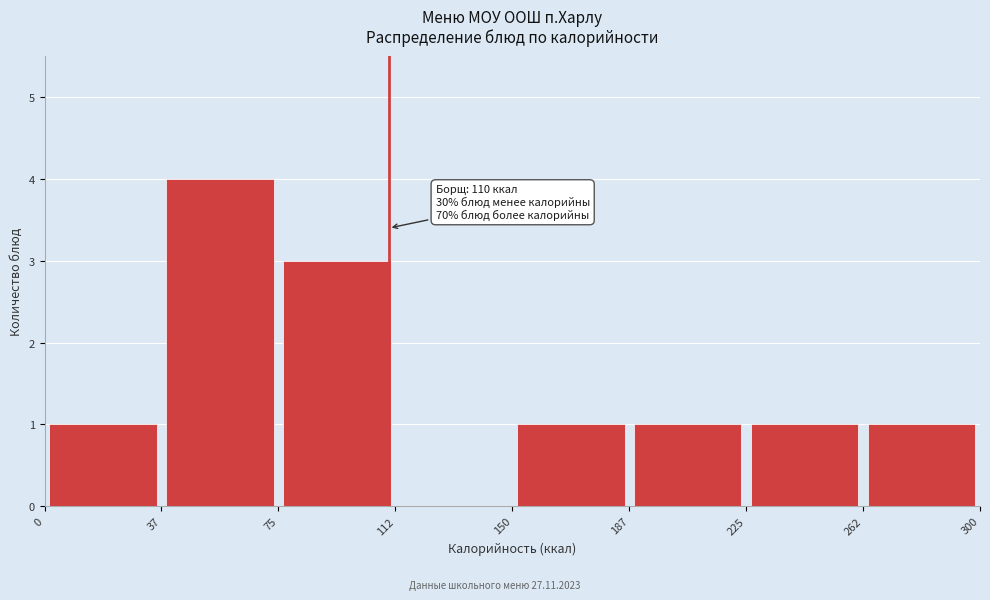

Which range on the x-axis has the tallest bar?

37 to 75